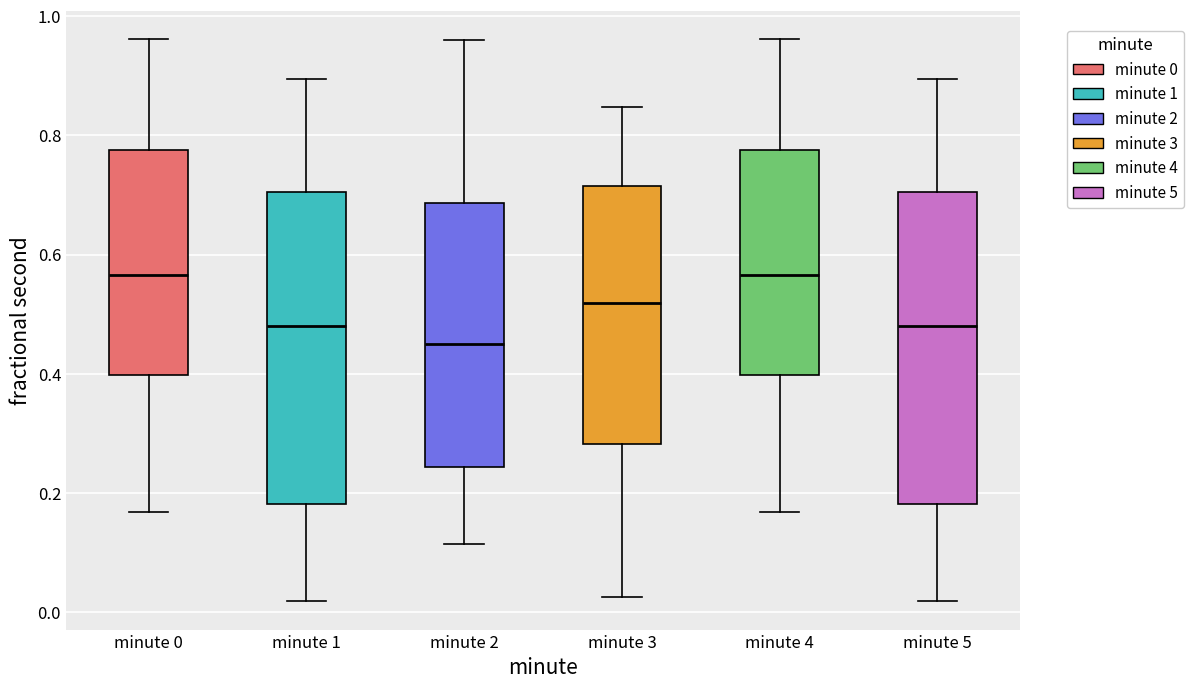

Where is the lower edge of the box for minute 4 on the y-axis? The values are not printed on the chart, so give them approximately, as read against the axis.

0.40